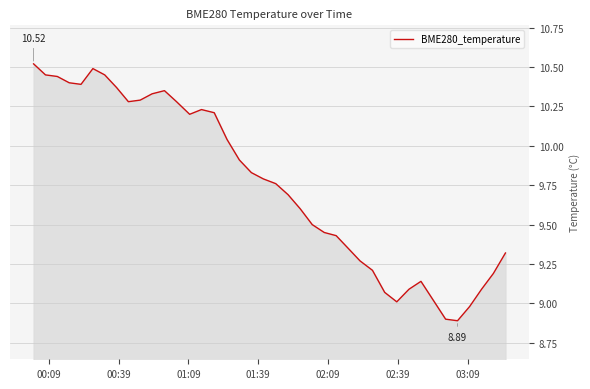

What is the smallest value displayed?

8.9